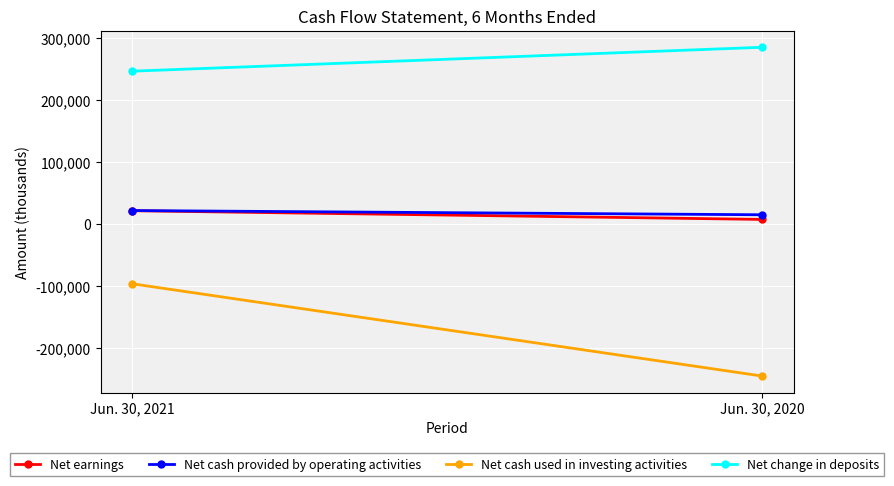

What is the difference between the Net change in deposits values at Jun. 30, 2021 and Jun. 30, 2020?

38586